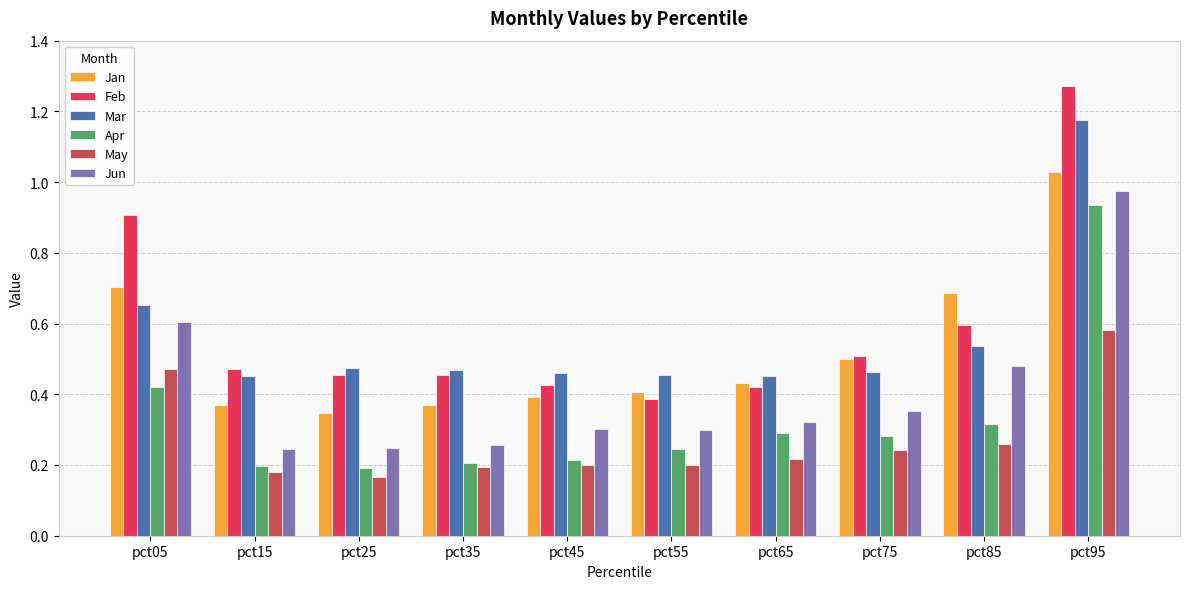

Rank the series at pct05 from lowest to highest value.

Apr, May, Jun, Mar, Jan, Feb